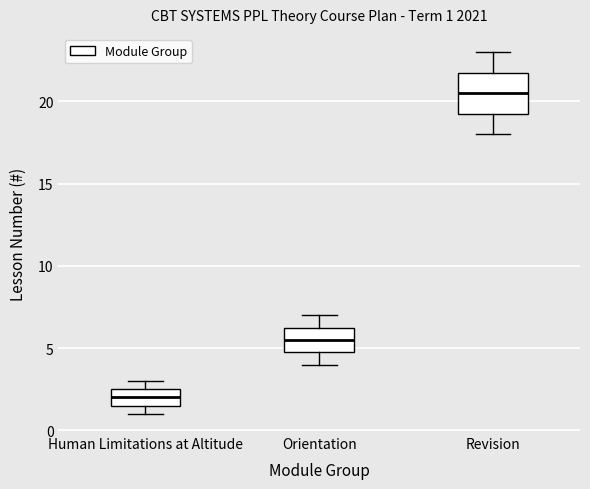

Comparing the boxes themselves (not the whiskers), which one is the tallest?

Revision